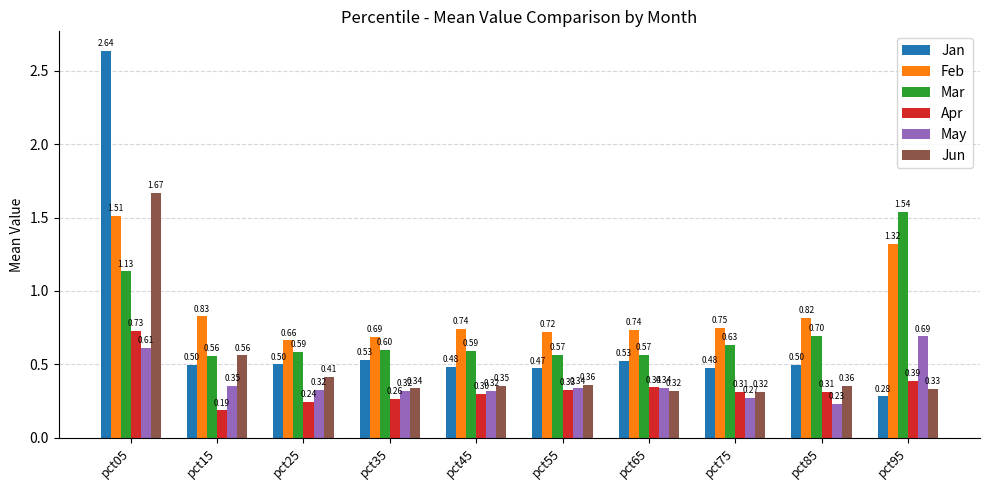

What is the sum of the Jan values at pct55 and pct35?

1.0